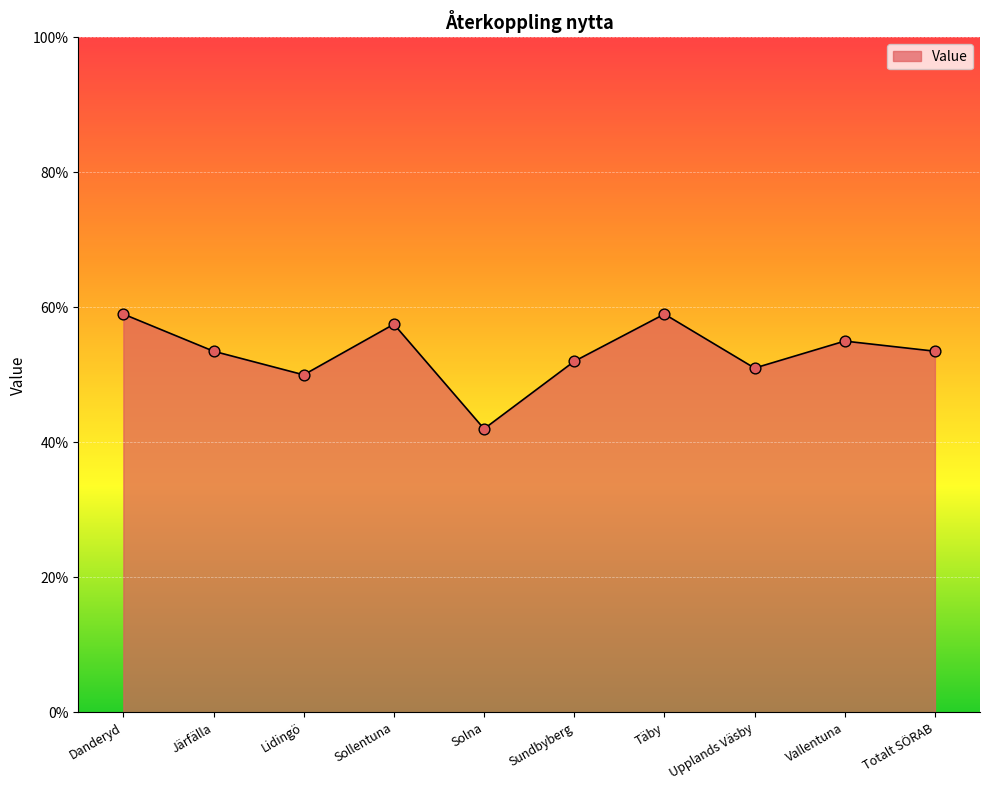

Approximately how many times larger is the value at Upplands Väsby compared to Vallentuna?

0.9